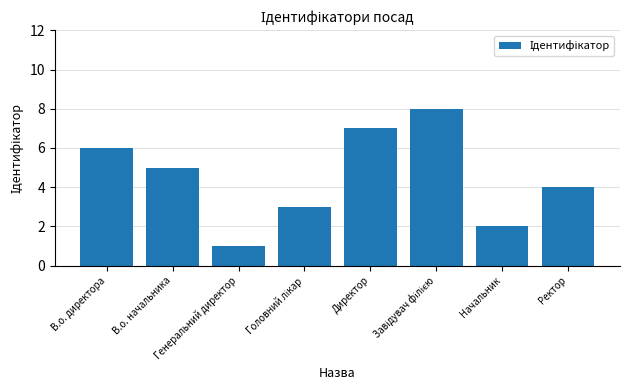

What is the greatest value displayed?

8